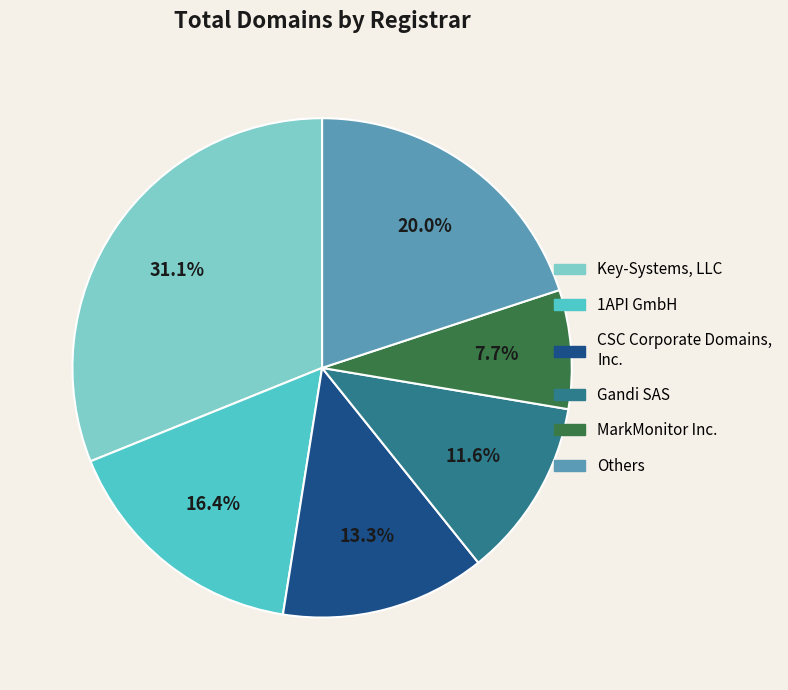

The MarkMonitor Inc. slice represents 1% of the pie. True or false?

False